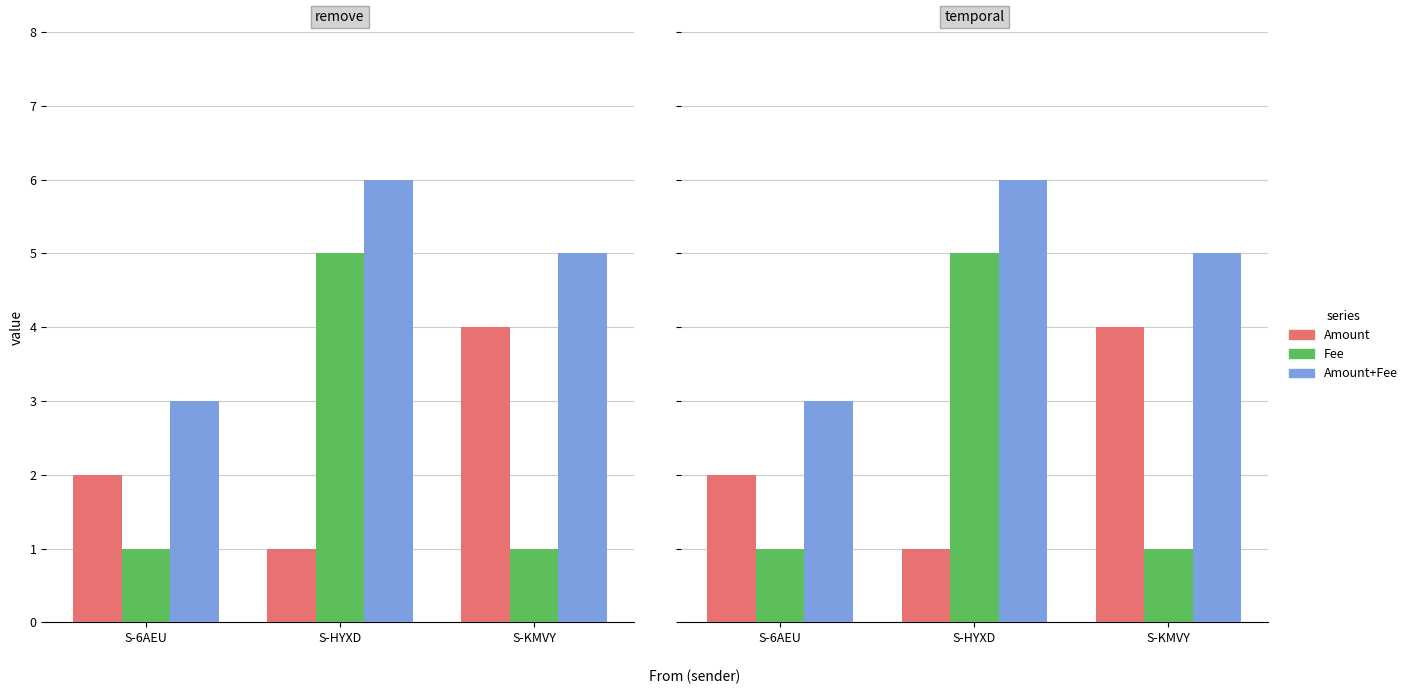

How many series are shown in this chart?

3